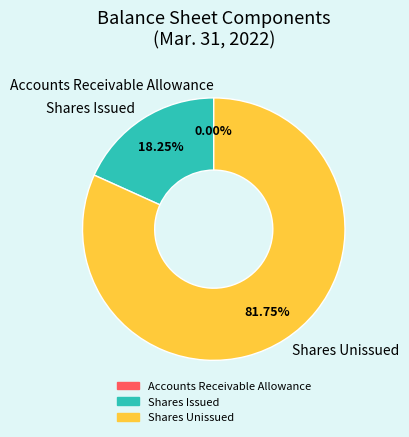

To the nearest percent, what is the difference between the largest and smallest slice percentages?

82%